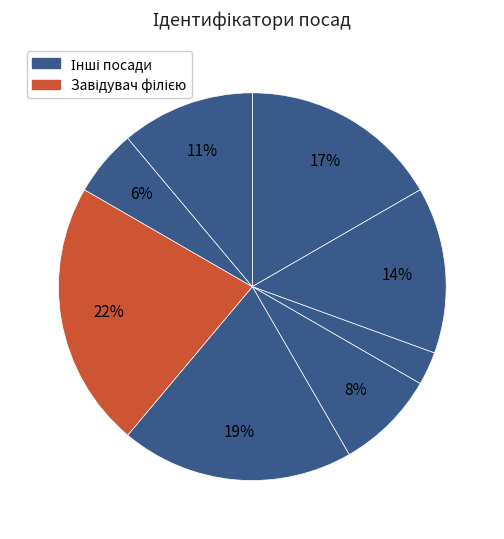

Count the number of slices in the pie.

8